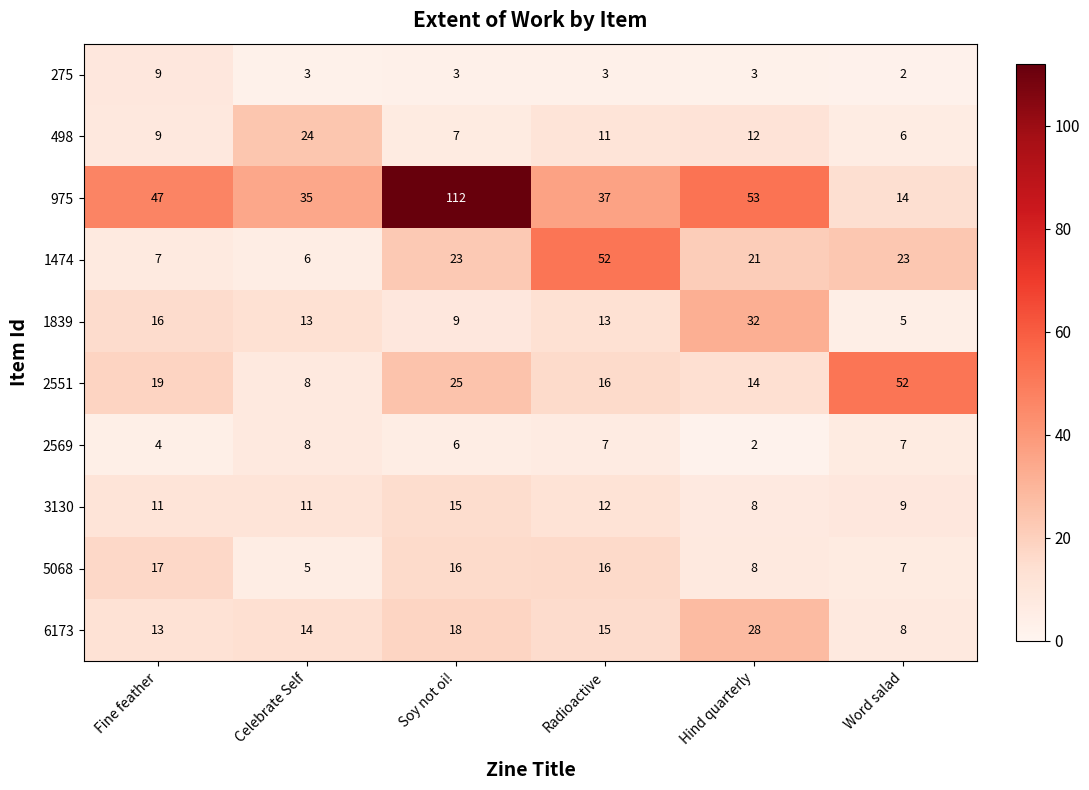

Read the 2551 value at Fine feather, to the nearest 5.

20